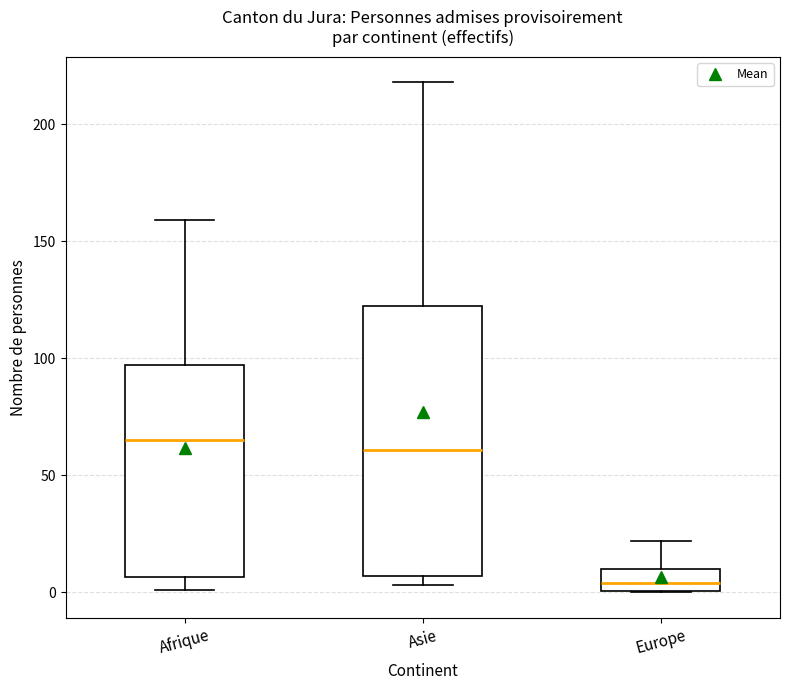

Reading left to right, transcribe this box plot: for each box, give where its median line is, the range the box spans, and where its two whiskers end, as read against the y-axis. The values are not printed on the chart, so give them approximately, as read against the axis.

Afrique: median 65, box 5 to 95, whiskers 0 to 160
Asie: median 60, box 5 to 125, whiskers 5 (just below the box's lower edge) to 220
Europe: median 5, box 0 to 10, whiskers 0 to 20